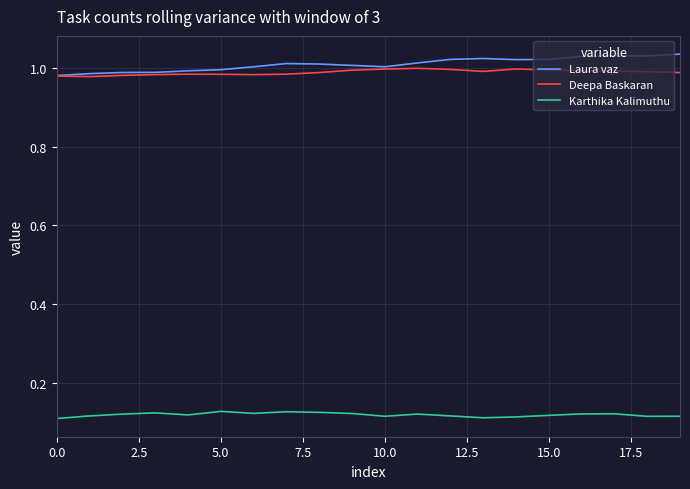

True or false: Karthika Kalimuthu and Deepa Baskaran cross at least once.

False